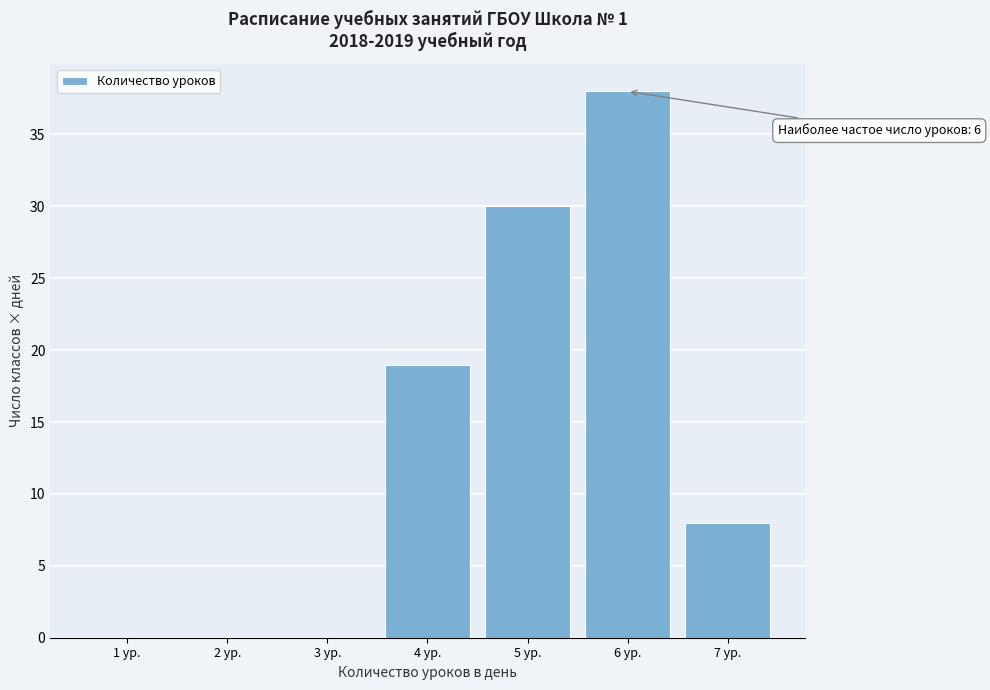

Reading left to right, list all the values displayed in this chart.

1 ур.=0	2 ур.=0	3 ур.=0	4 ур.=19	5 ур.=30	6 ур.=38	7 ур.=8